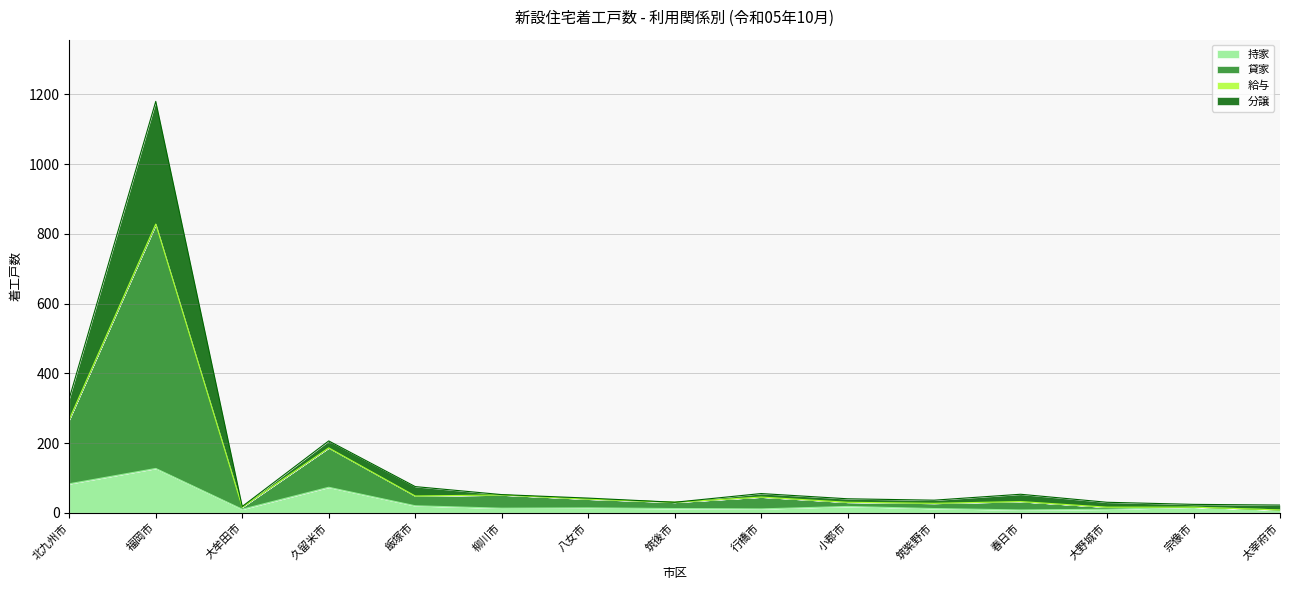

What is the sum of all 持家 values?

435